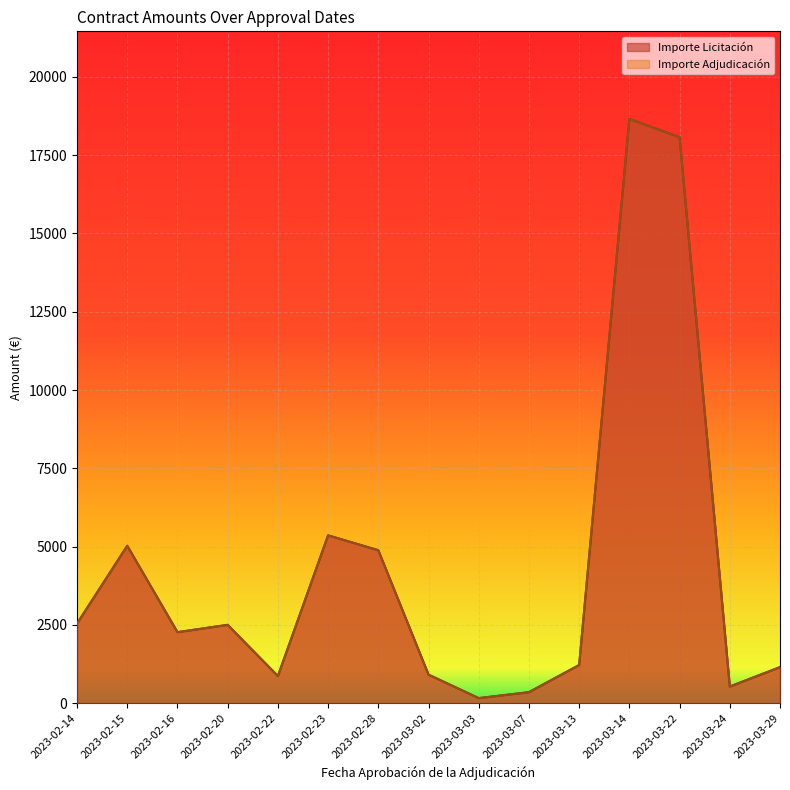

How many lines are shown in the chart?

2